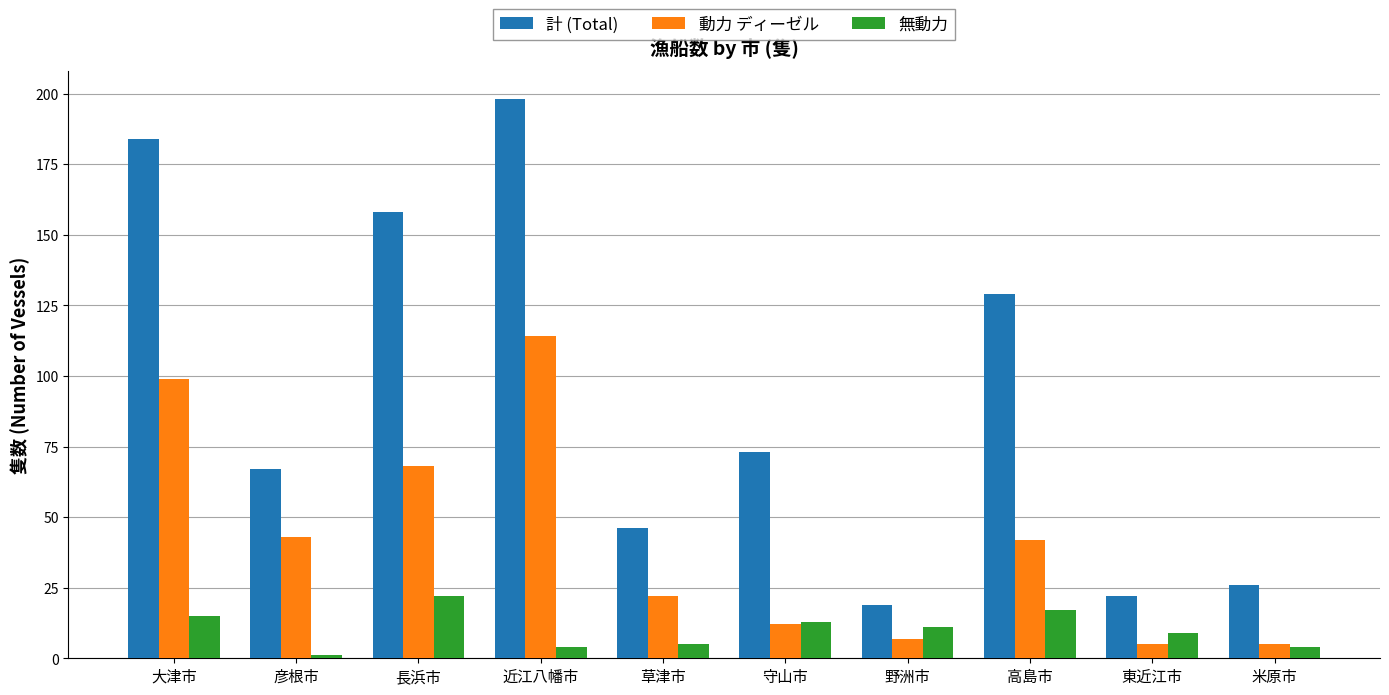

At which label is 無動力 closest to 11?

野洲市